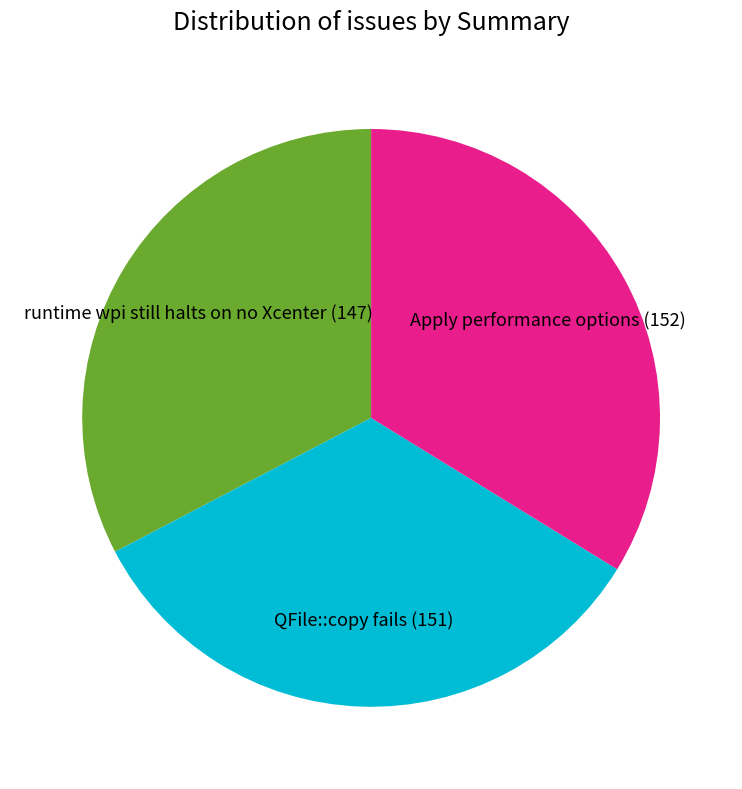

Combined, do runtime wpi still halts on no Xcenter and QFile::copy fails account for over 50%?

Yes